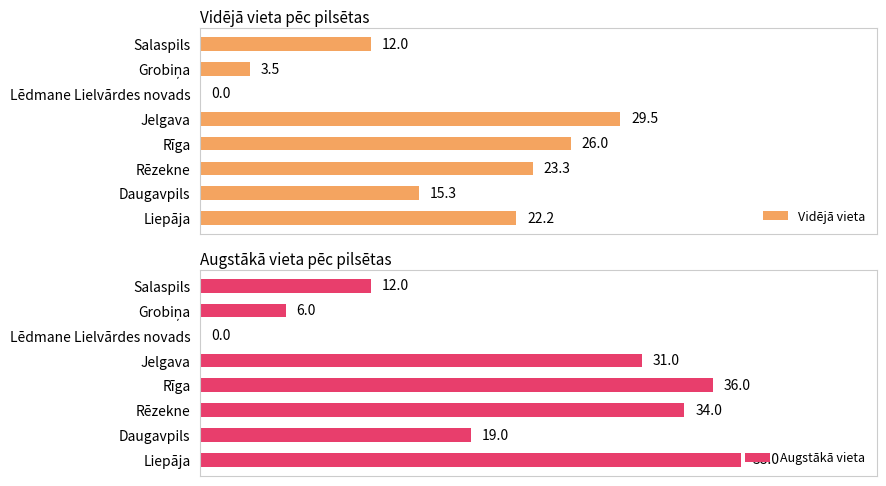

At which label is Vidējā vieta closest to 14?

Daugavpils